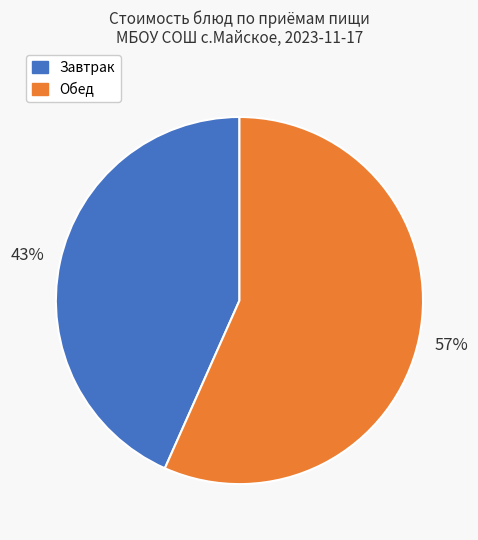

To the nearest percent, what is the average slice percentage?

50%